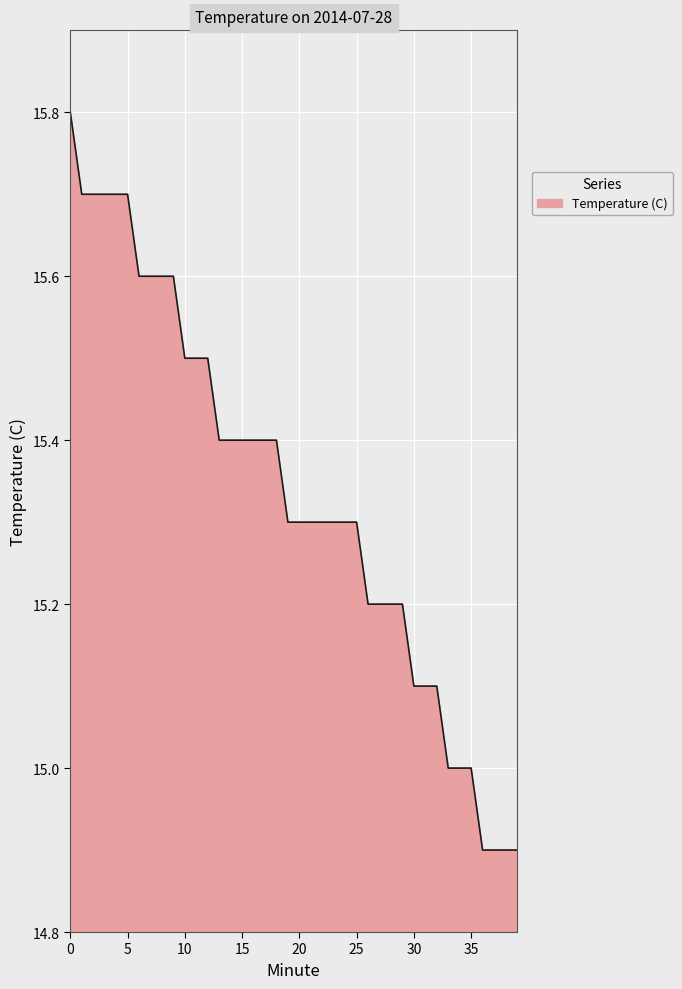

What is the difference between the maximum and minimum values?

0.9